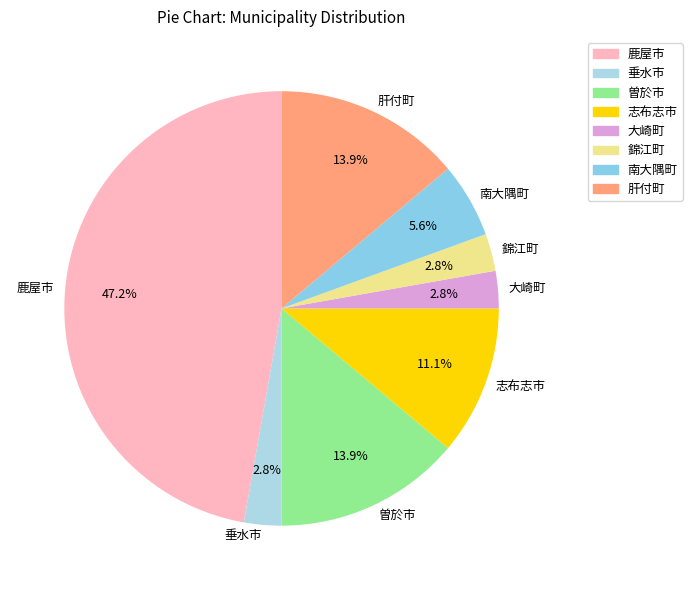

Is it true that 曽於市 is 14% of the pie?

True